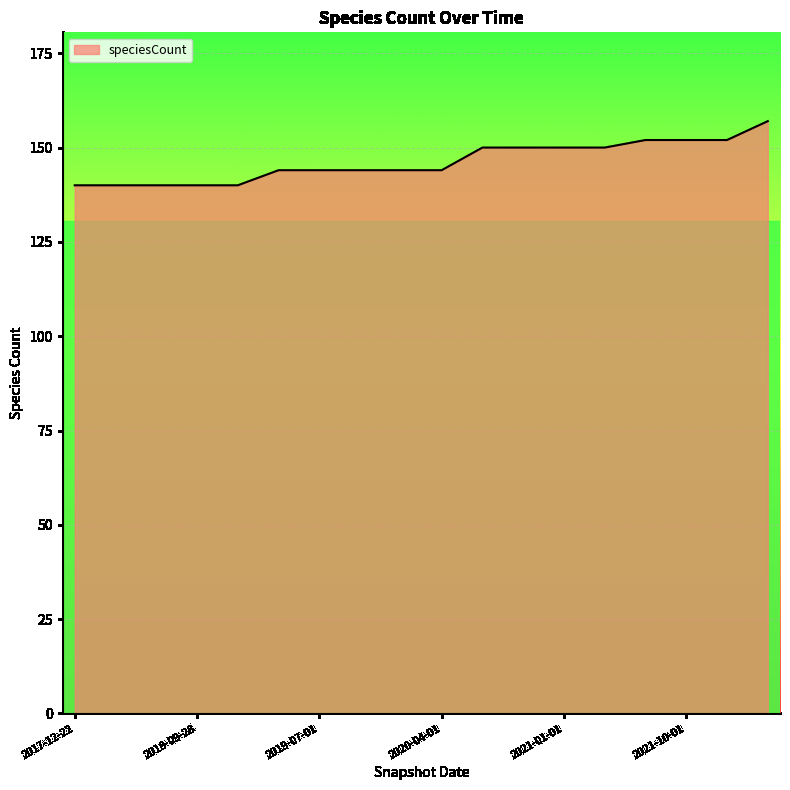

What is the greatest value displayed?

157